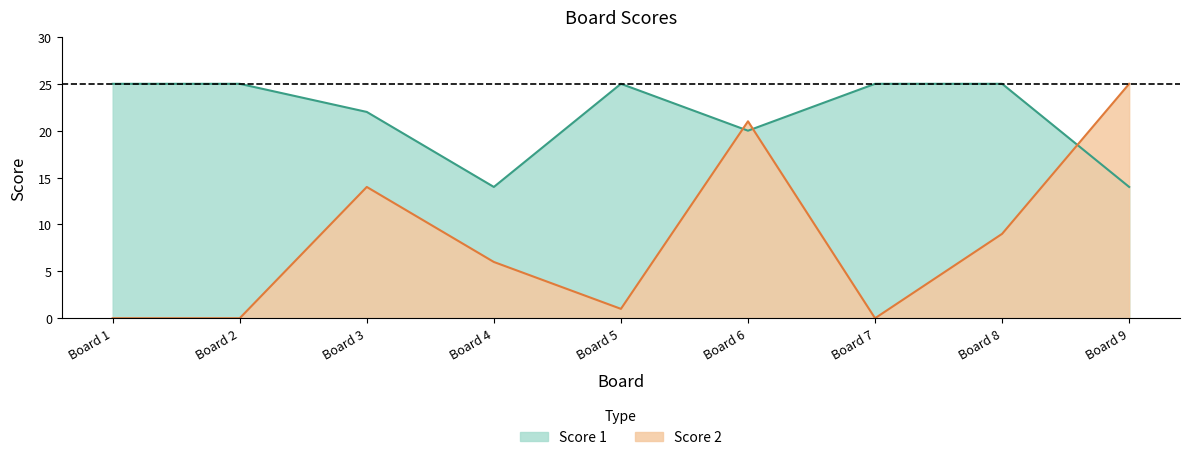

Which series has the largest range (max minus min)?

Score 2